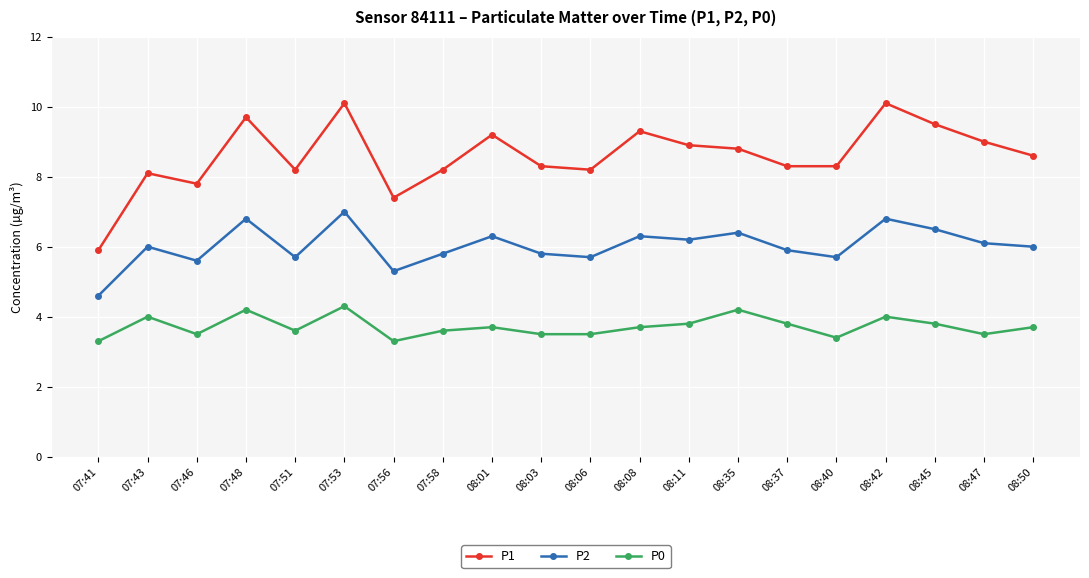

What position from the left is 07:58?

8